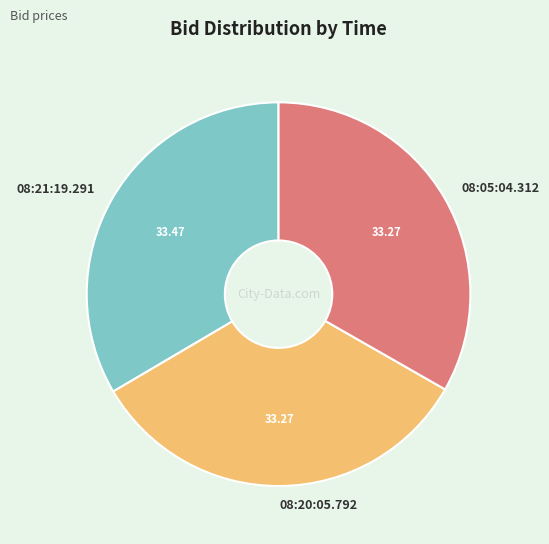

How many slices are in this pie chart?

3